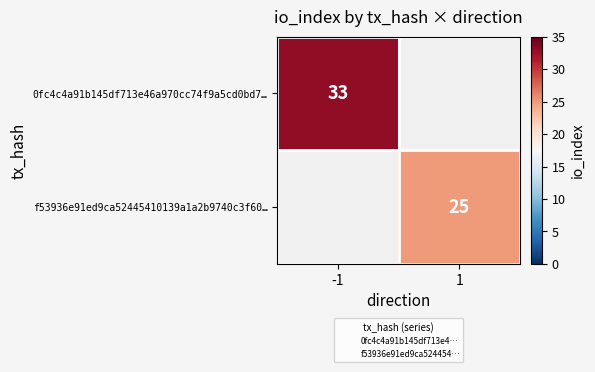

List the series in order of their peak value, highest first.

0fc4c4a91b145df713e46a970cc74f9a5cd0bd7…, f53936e91ed9ca52445410139a1a2b9740c3f60…